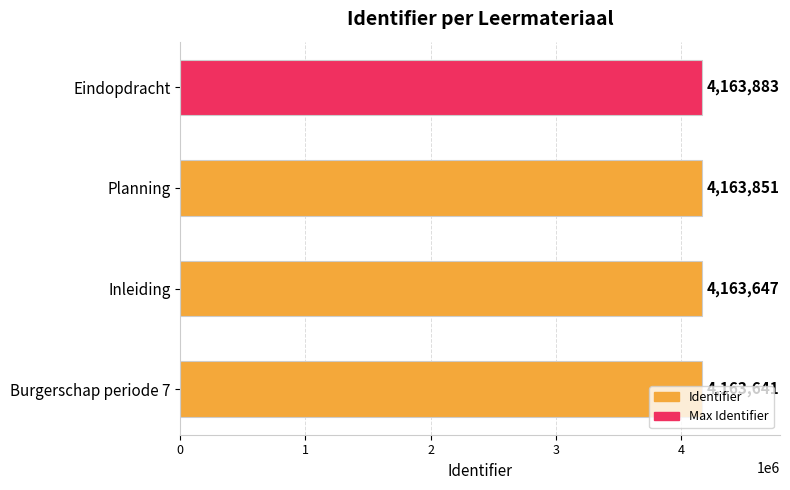

List the labels in order of value, largest first.

Eindopdracht, Planning, Inleiding, Burgerschap periode 7